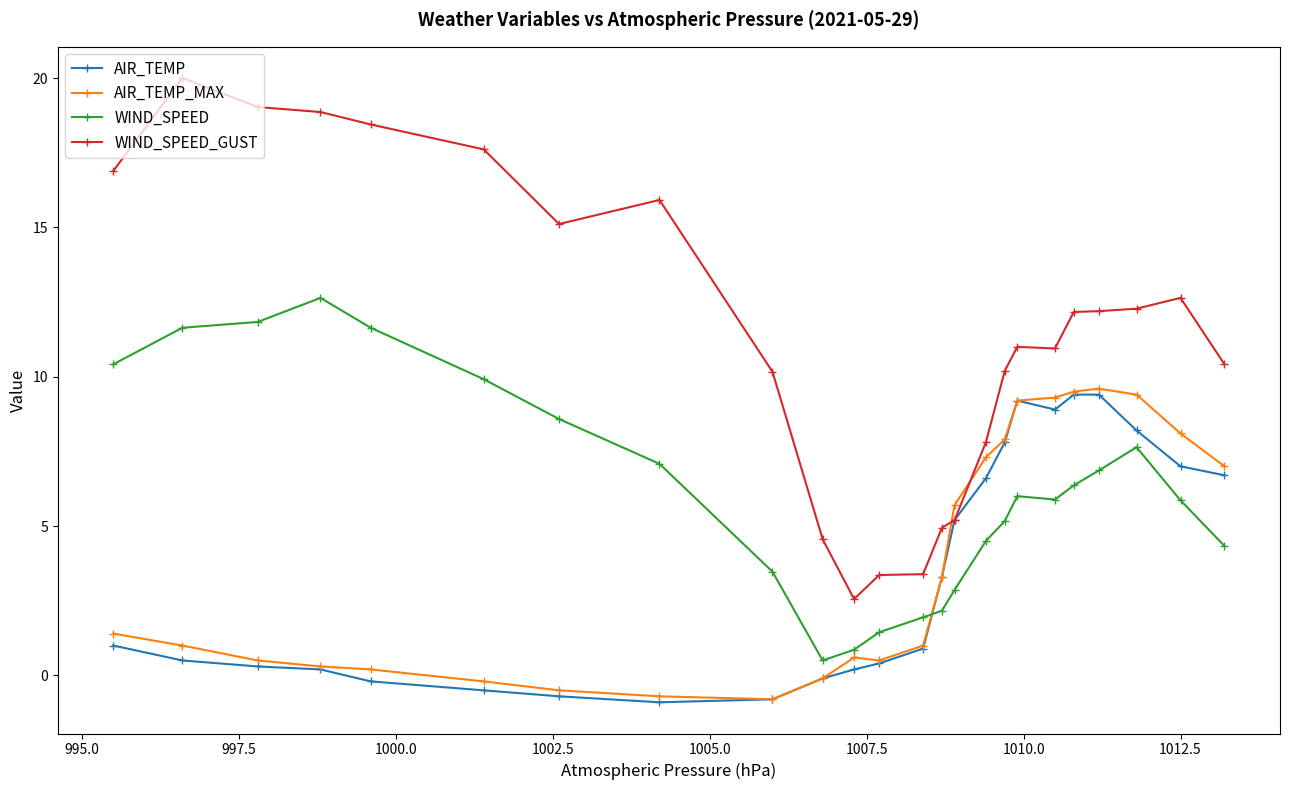

True or false: WIND_SPEED has more than 1 interior local peaks.

True